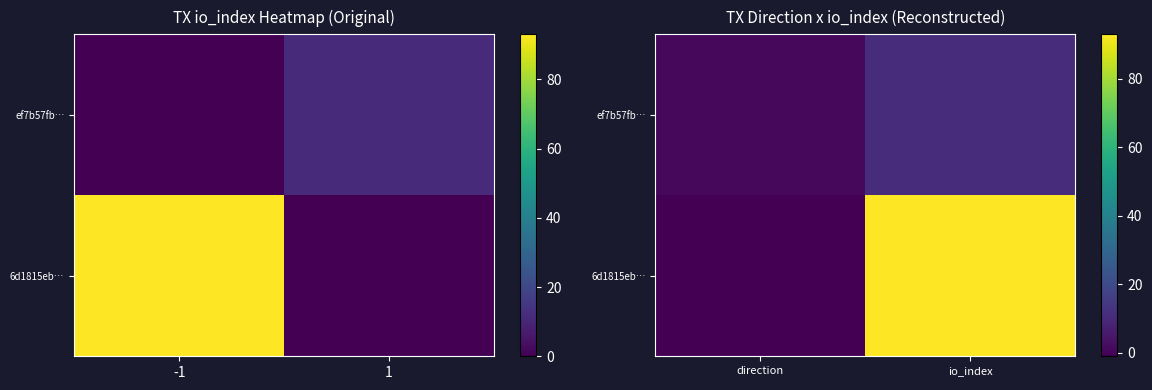

The 6d1815eb… series shows -2 at direction. True or false?

False